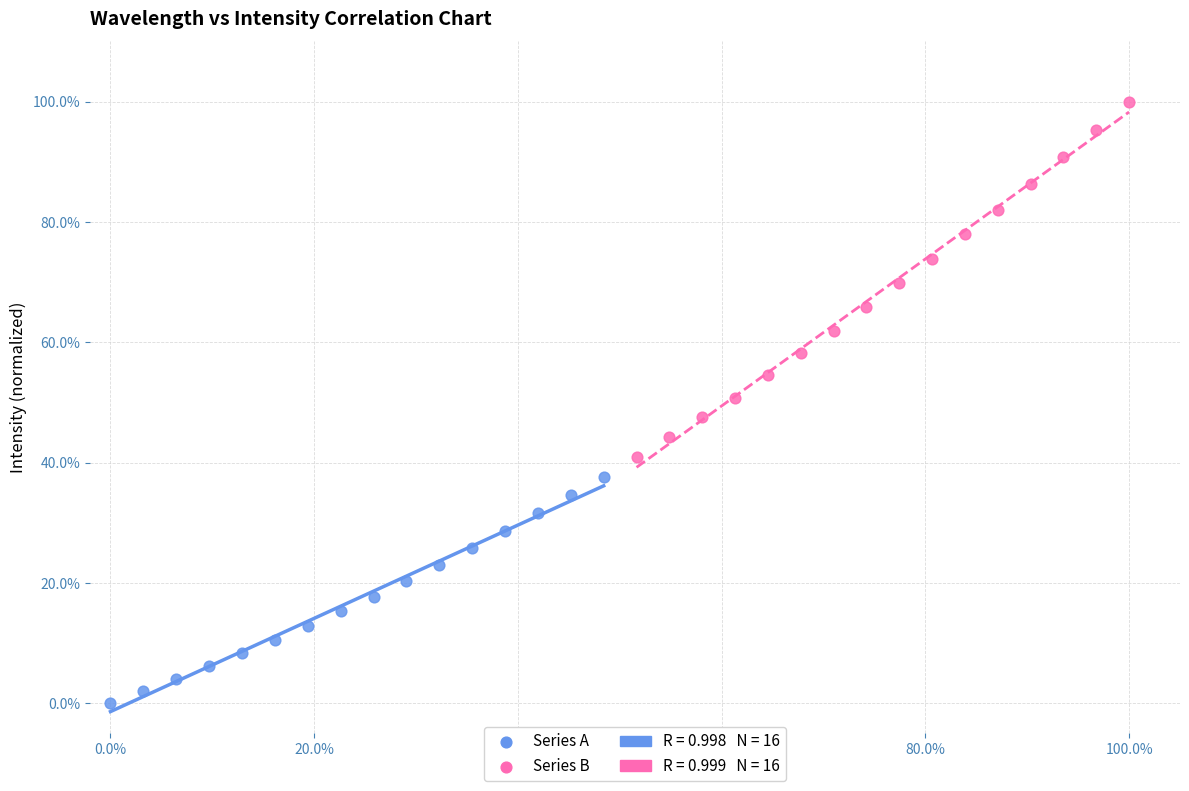

Which series contains the lowest Y value?

Series A